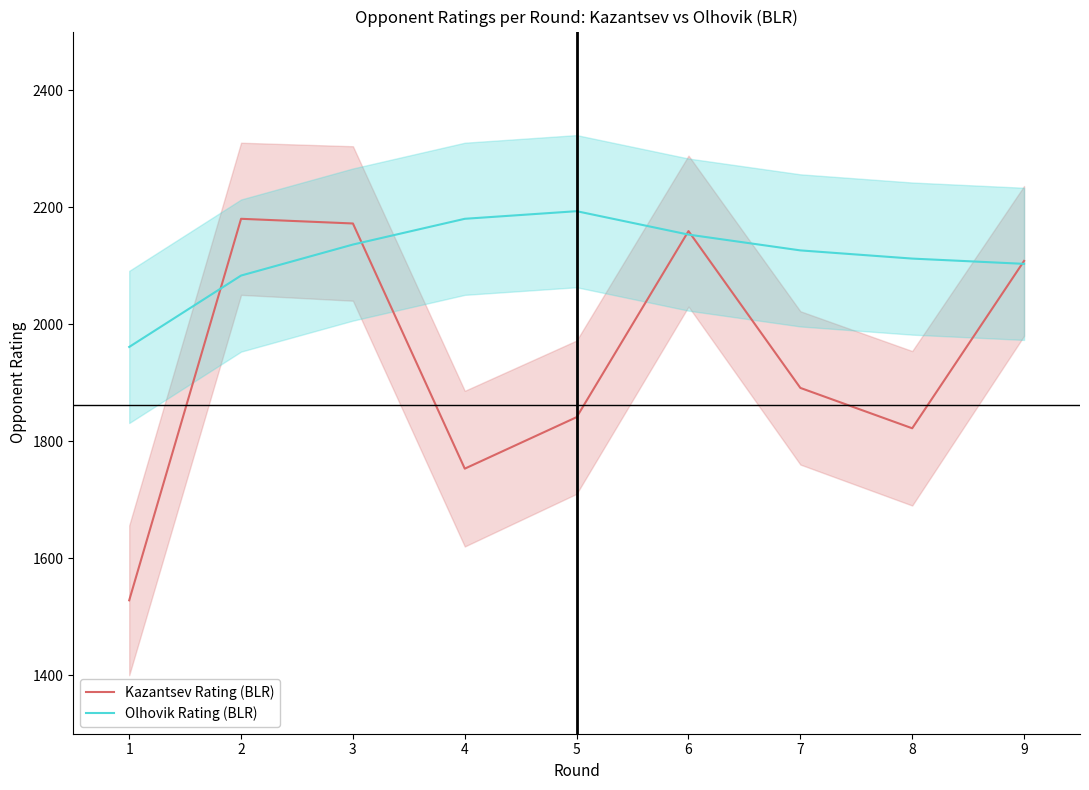

What are all the series names shown in the legend?

Kazantsev Rating (BLR), Olhovik Rating (BLR)